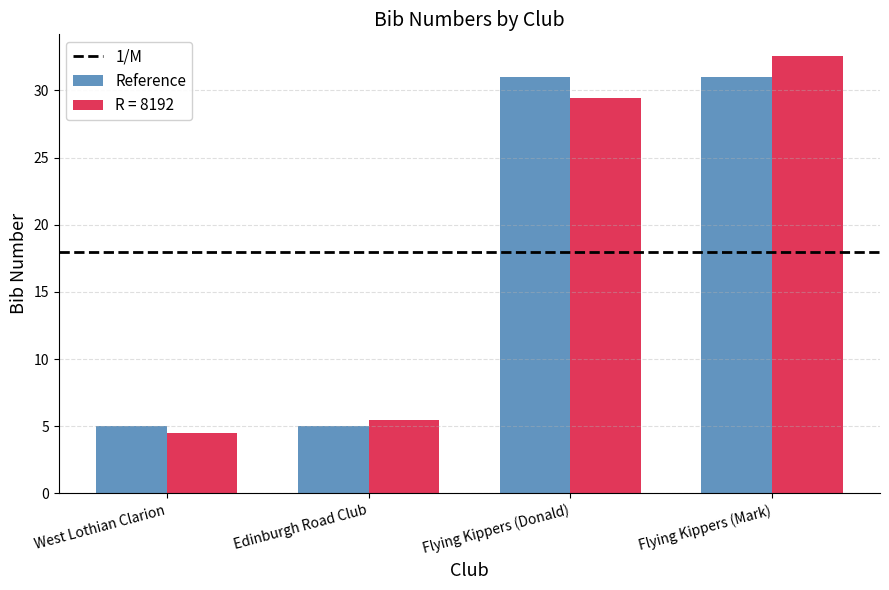

What is the average value of the R = 8192 series?

18.0